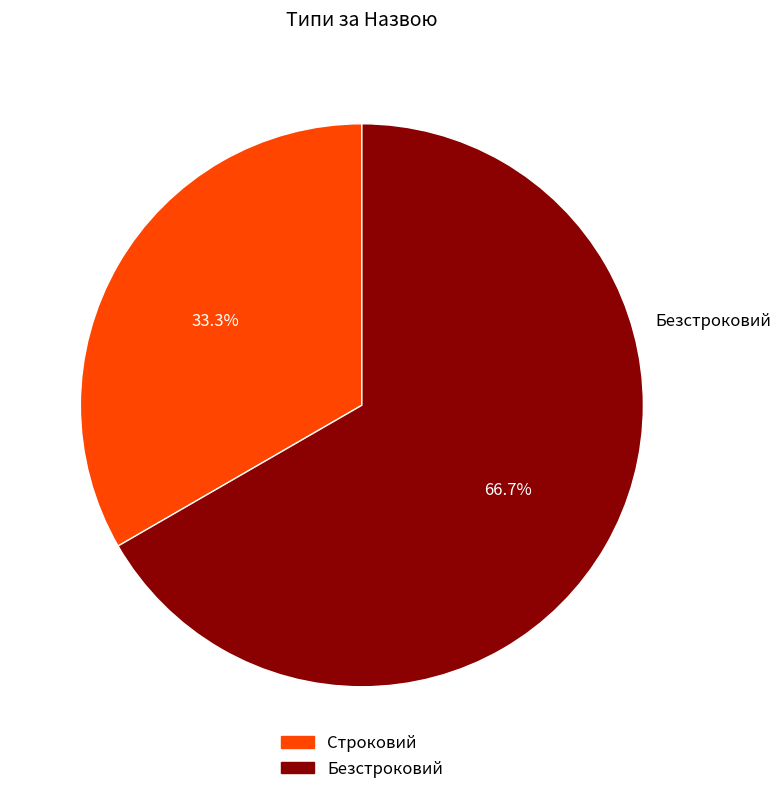

The Безстроковий slice represents 72% of the pie. True or false?

False